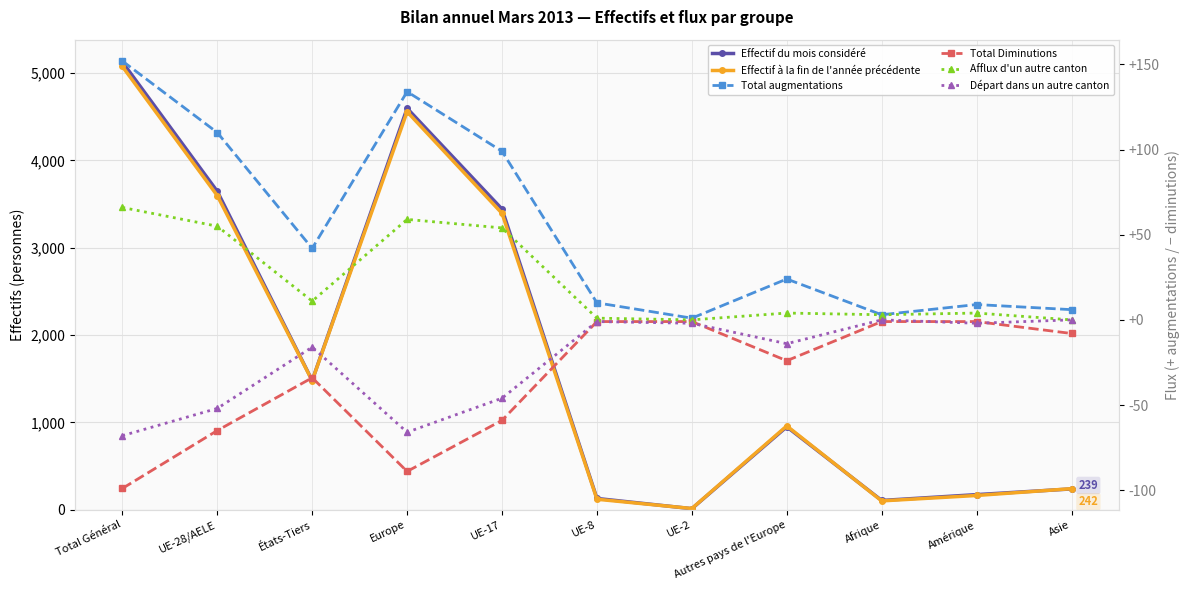

What is the label of the 9th point from the right?

États-Tiers